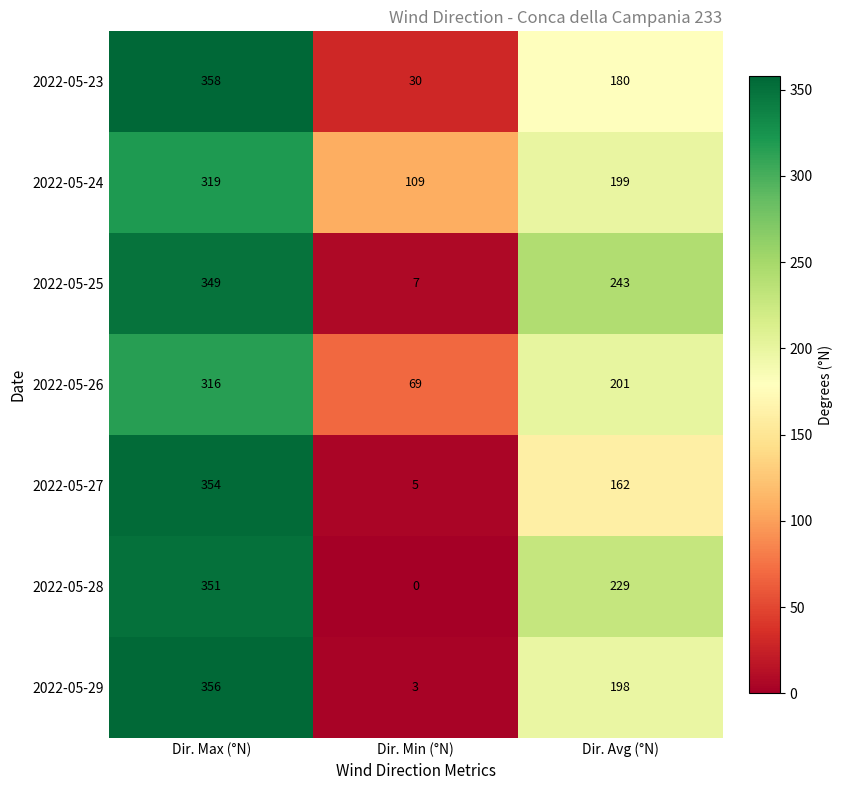

Count the 2022-05-24 values in the range 109 to 319.

3